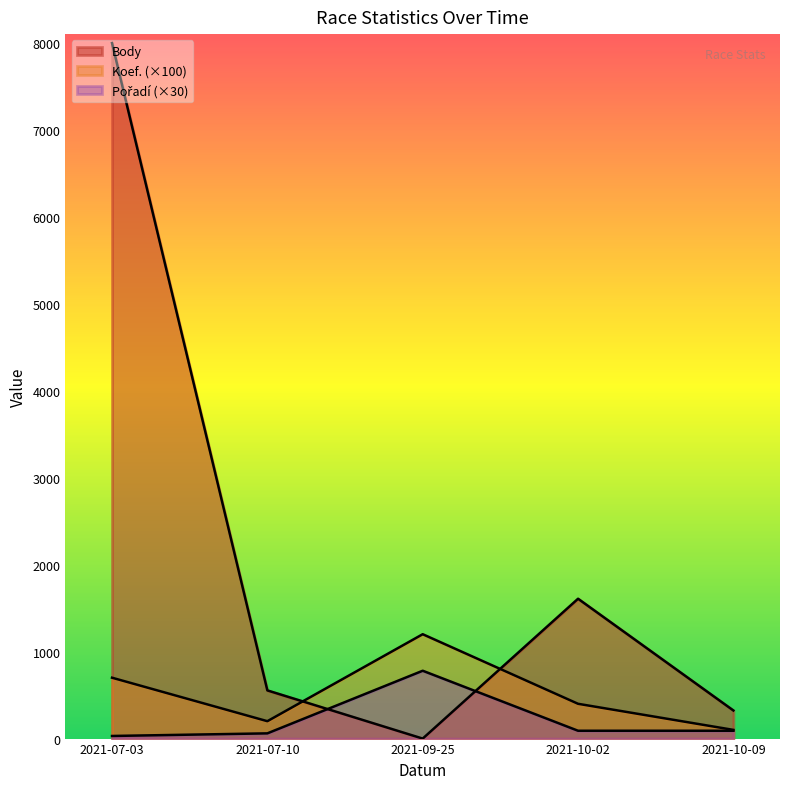

What is the difference between the Koef. (×100) values at 2021-07-03 and 2021-10-02?

300